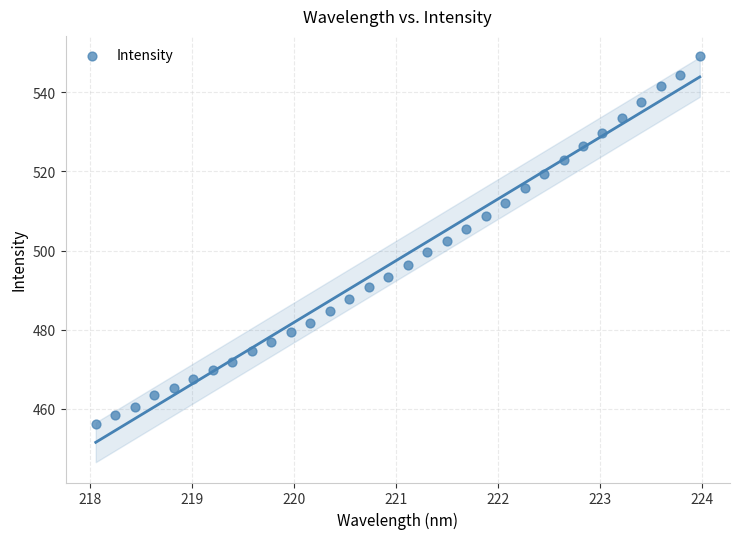

What is the range of Y values (max minus min)?

93.0